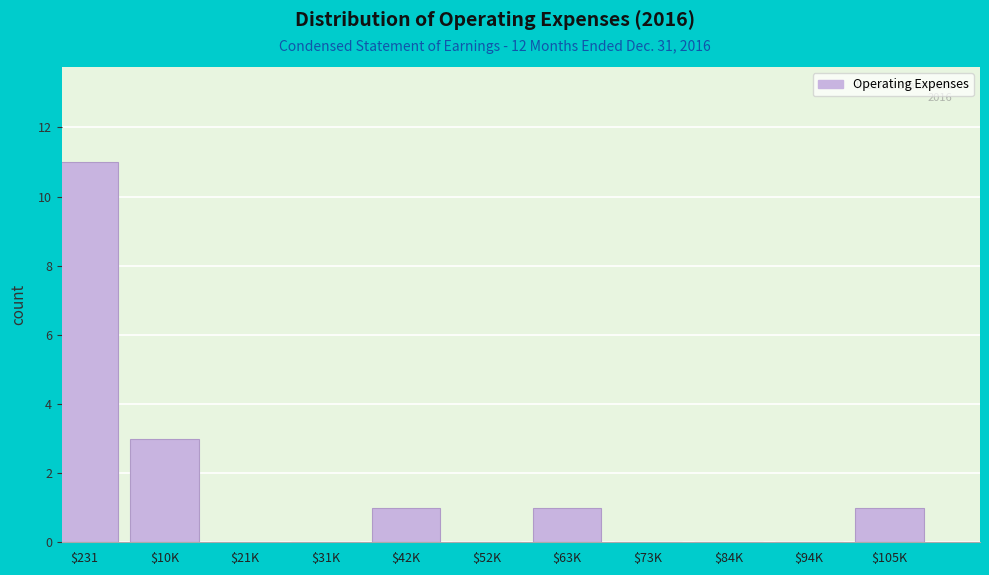

At which label is the value closest to 5?

$10K